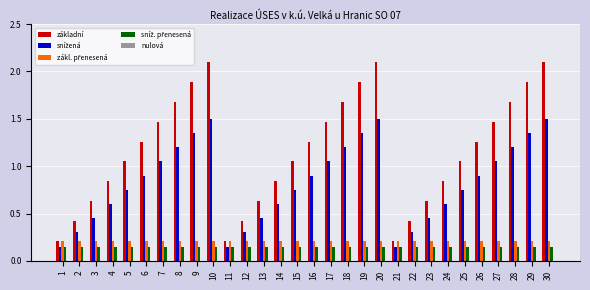

What is the highest value of the základní series?

2.1